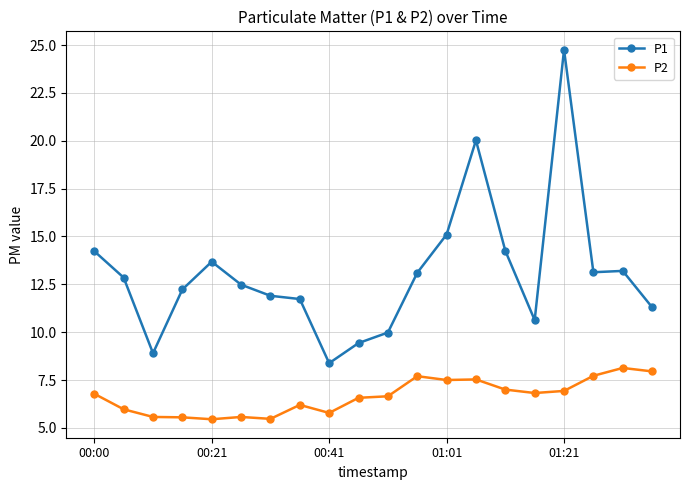

List the series in order of their overall mean, highest first.

P1, P2